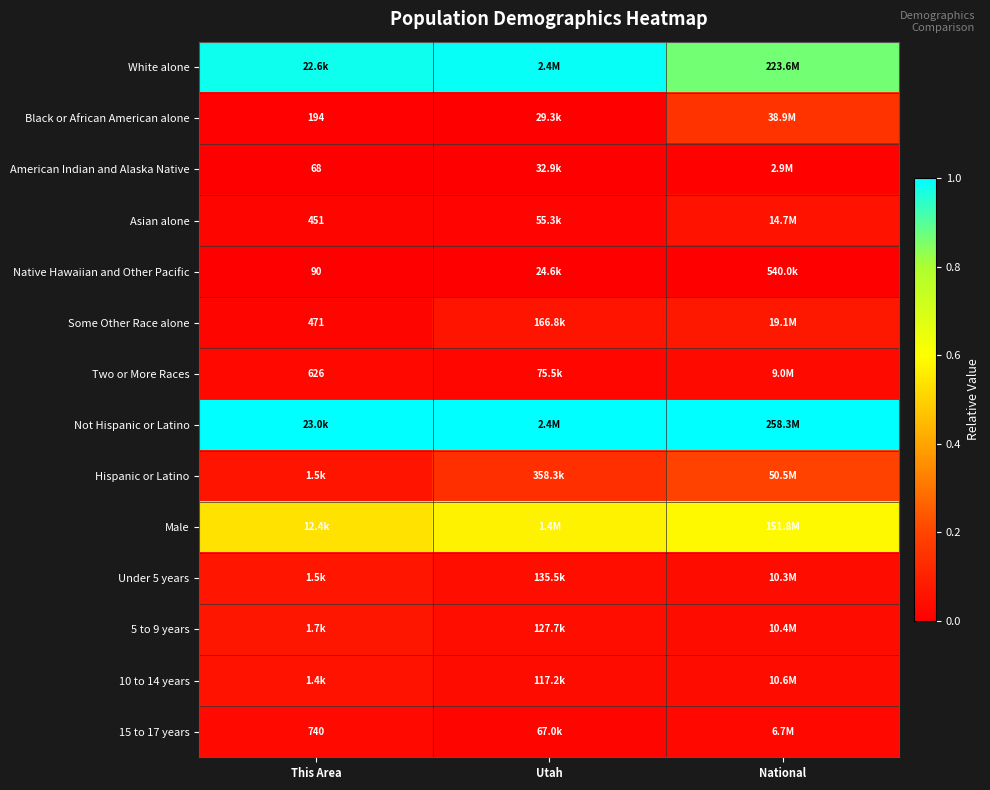

What is the sum of all Not Hispanic or Latino values?

3.0